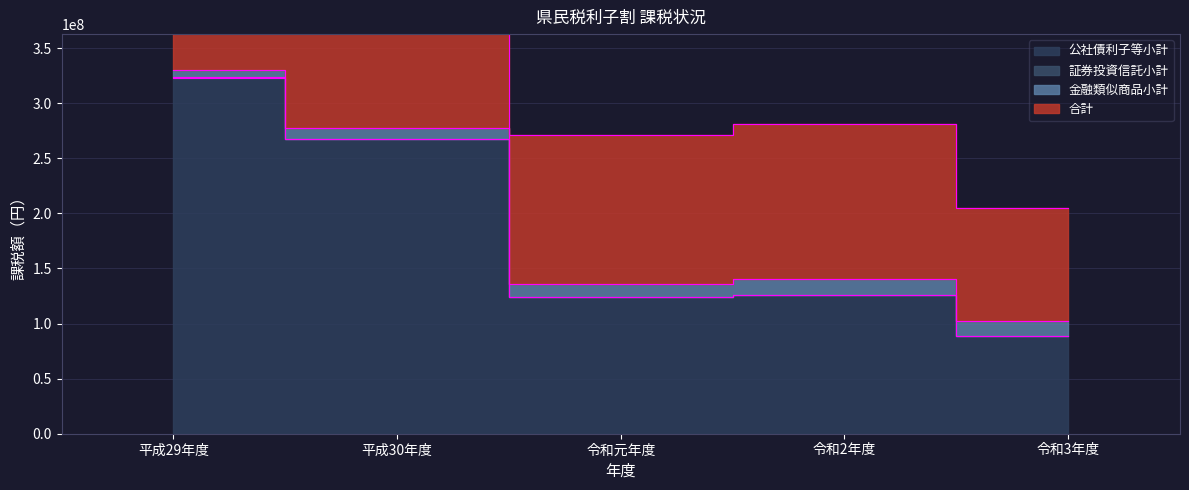

At which category does 合計 reach its first local peak?

令和2年度